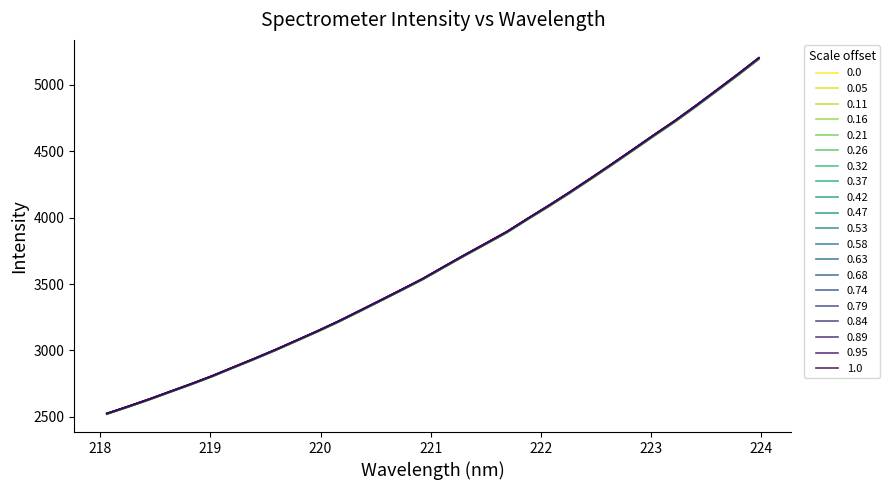

Reading left to right, transcribe all the data shown in this chart.

218.0596=2523.8	218.2508=2576.6	218.442=2631.3	218.6332=2689.0	218.8244=2746.5	219.0156=2806.7	219.2067=2872.1	219.3979=2936.7	219.589=3003.4	219.7801=3073.8	219.9712=3144.3	220.1623=3218.1	220.3533=3296.5	220.5444=3376.1	220.7354=3456.3	220.9264=3537.5	221.1174=3627.7	221.3083=3717.0	221.4993=3803.6	221.6902=3891.1	221.8812=3991.1	222.0721=4088.6	222.263=4189.8	222.4538=4294.3	222.6447=4401.0	222.8355=4509.6	223.0264=4619.2	223.2172=4726.4	223.408=4840.7	223.5987=4958.5	223.7895=5077.3	223.9802=5199.8